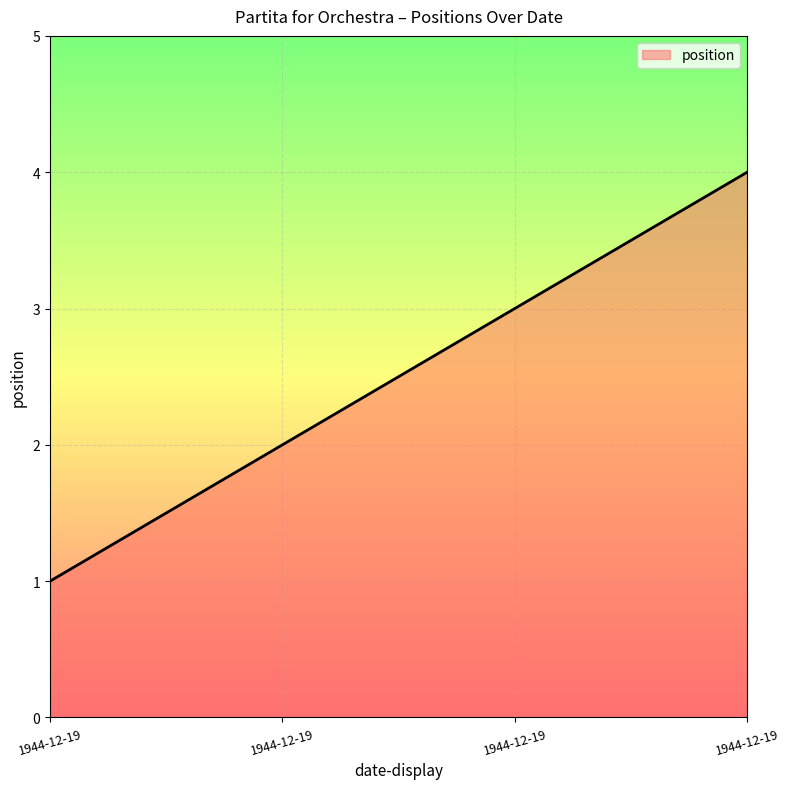

What is the value of the 1st point from the left?

1